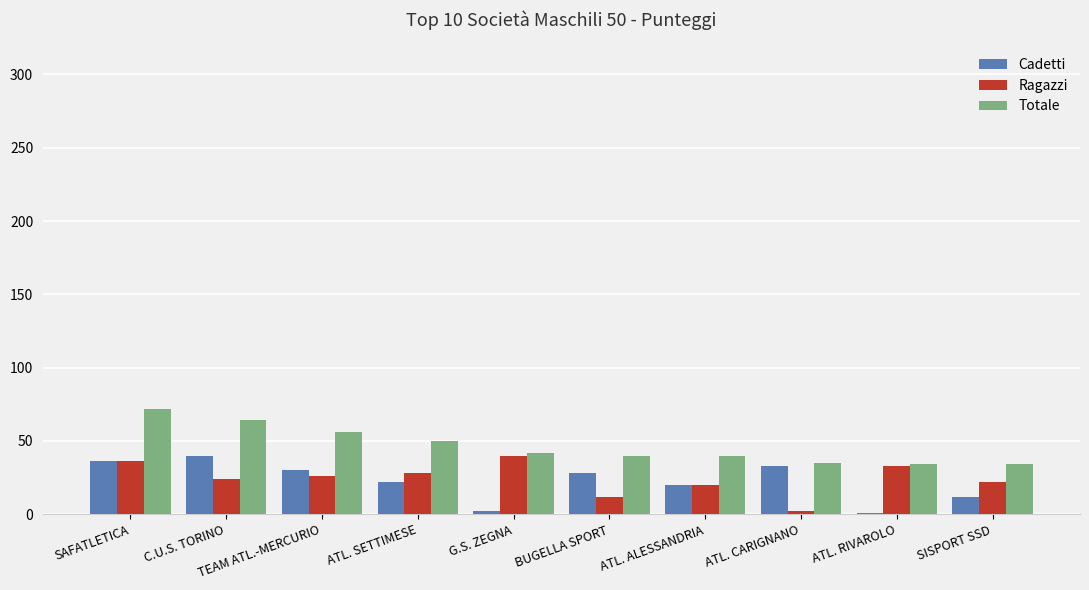

What is the total value across all series at ATL. ALESSANDRIA?

80